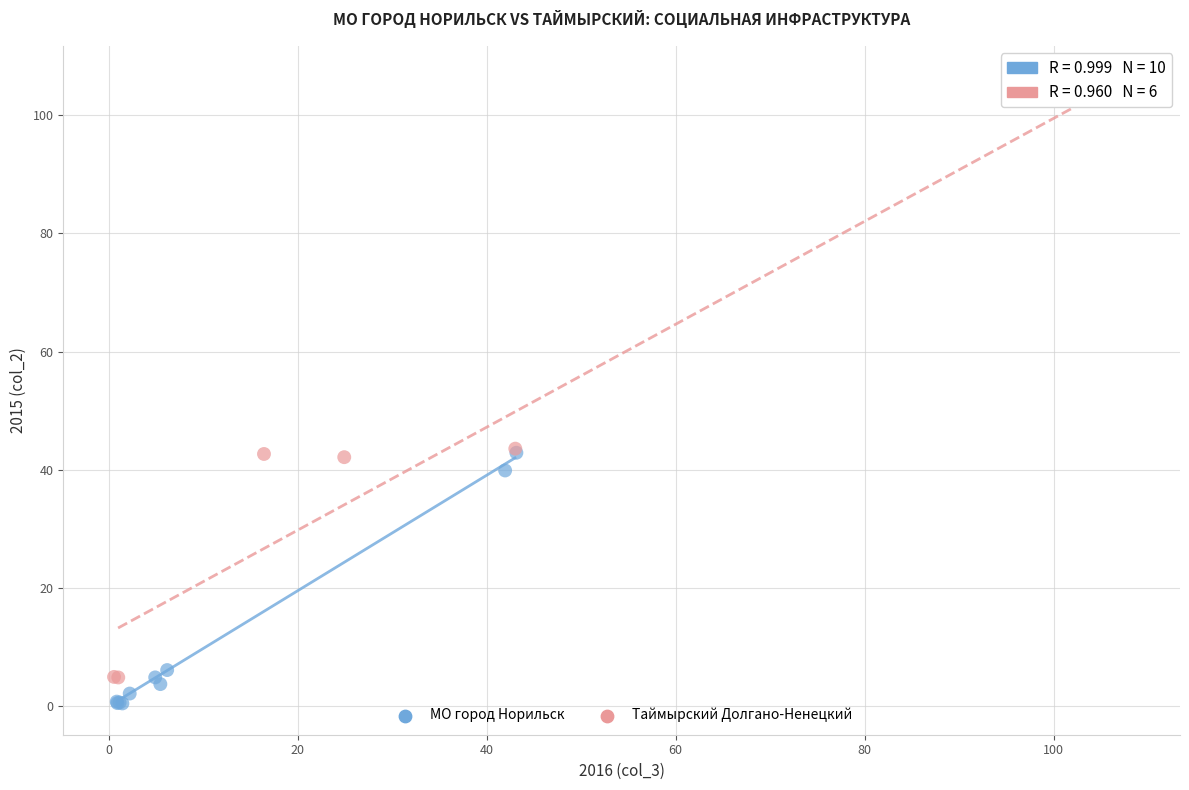

Which series has the widest spread of Y values?

Таймырский Долгано-Ненецкий